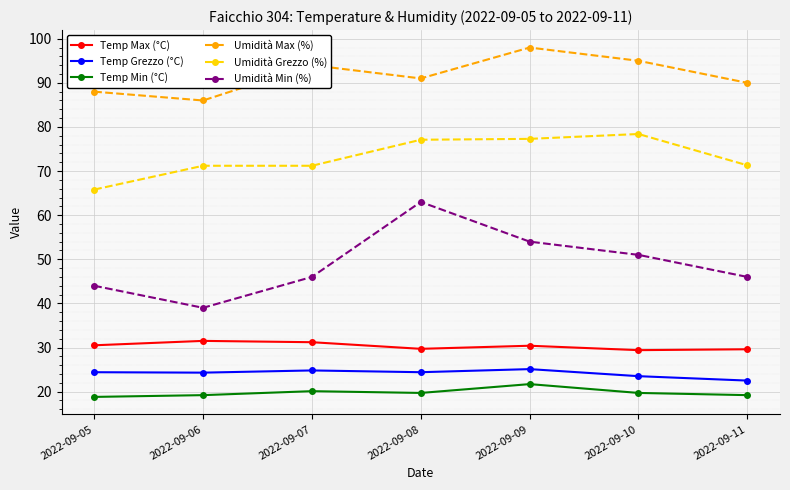

Does the chart display data point markers on the line(s)?

Yes